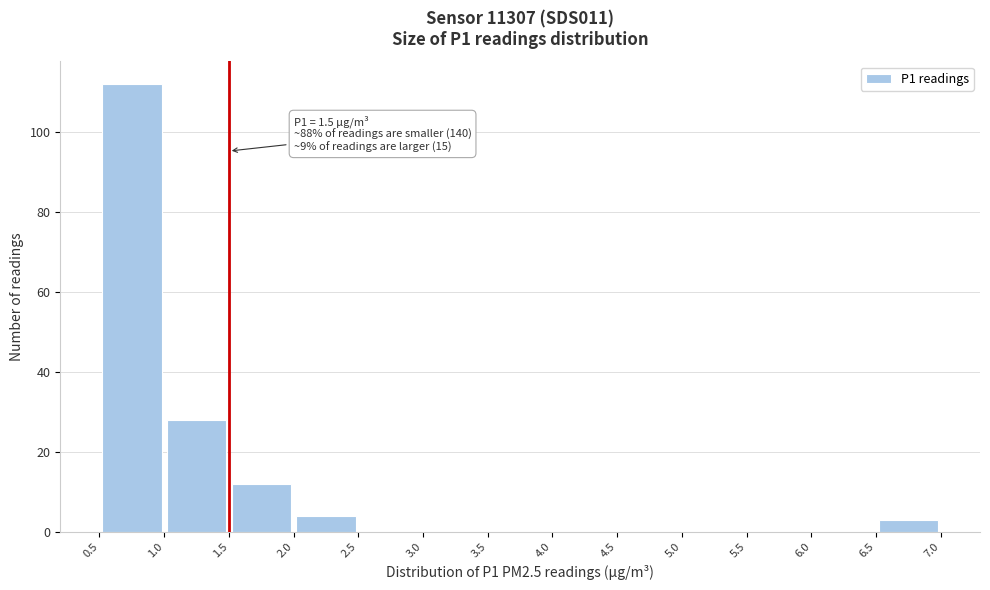

Over which range of the x-axis is the bar tallest?

0.5 to 1.0